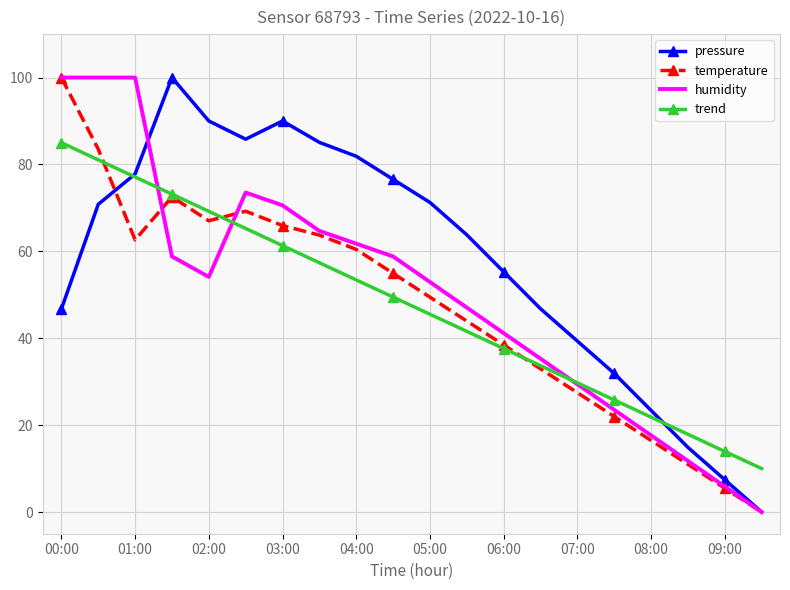

What is the highest value of the trend series?

85.0